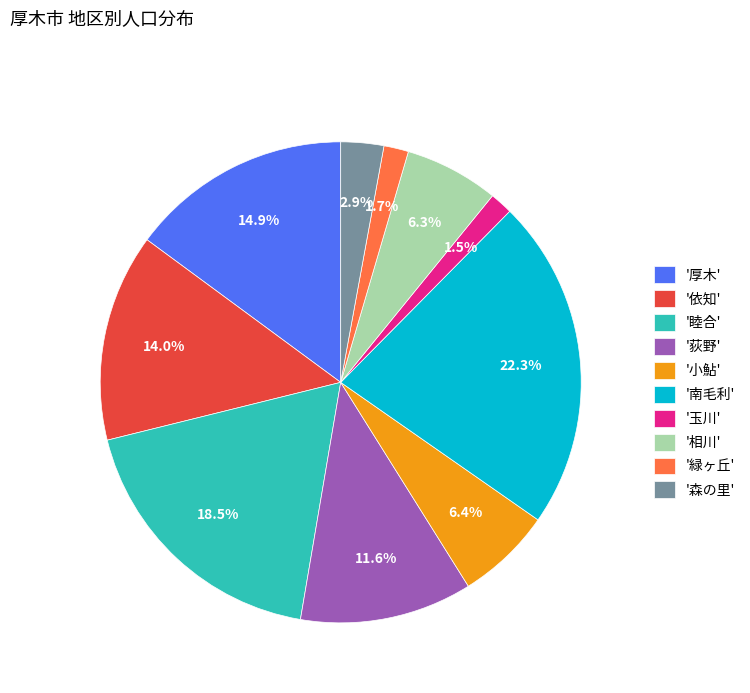

Which slice is the largest?

'南毛利'